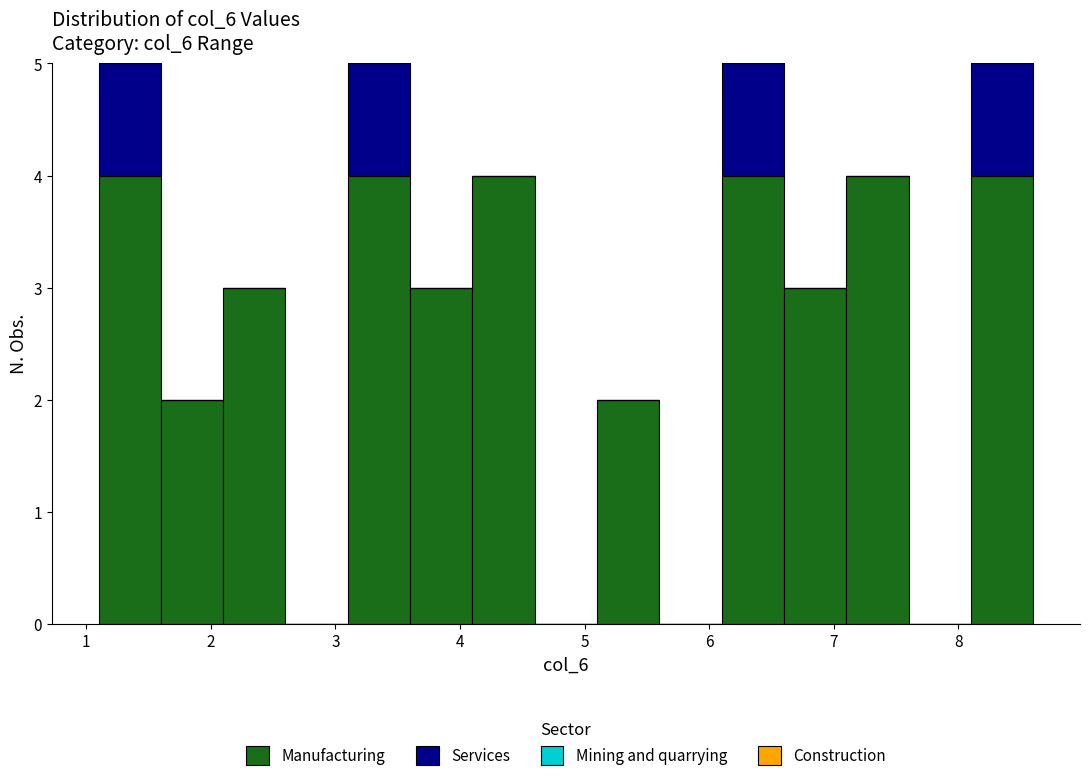

Reading left to right, list every stacked bar in this chart as the range it spans on the x-axis followed by its total height. The values are not printed on the chart, so give them approximately, as read against the axis.

1.1 to 1.6: 5
1.6 to 2.1: 2
2.1 to 2.6: 3
2.6 to 3.1: 0
3.1 to 3.6: 5
3.6 to 4.1: 3
4.1 to 4.6: 4
4.6 to 5.1: 0
5.1 to 5.6: 2
5.6 to 6.1: 0
6.1 to 6.6: 5
6.6 to 7.1: 3
7.1 to 7.6: 4
7.6 to 8.1: 0
8.1 to 8.6: 5